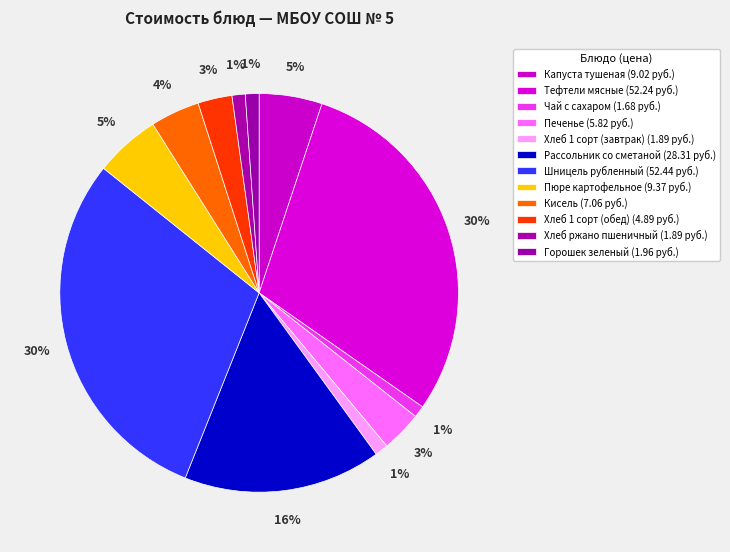

What is the ratio of the value at Тефтели мясные to the value at Хлеб ржано пшеничный?

27.6